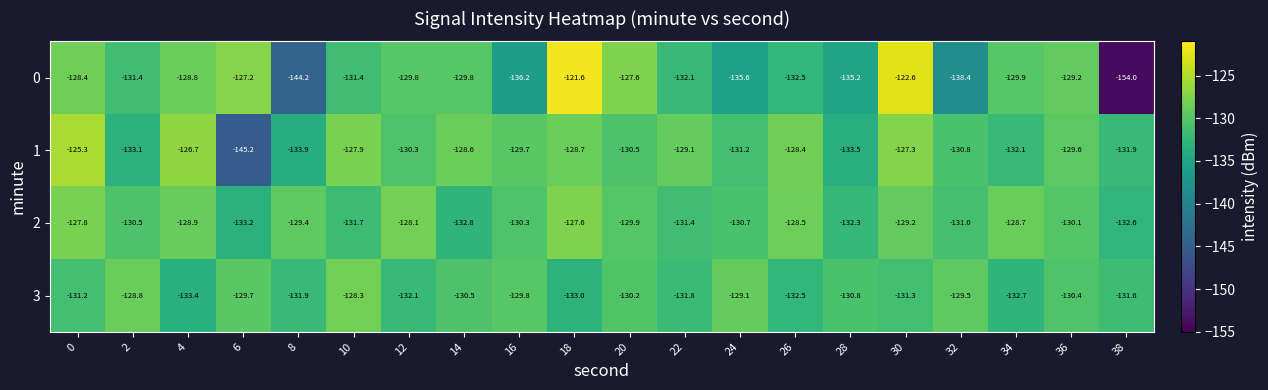

What is the average value of the 0 series?

-132.3